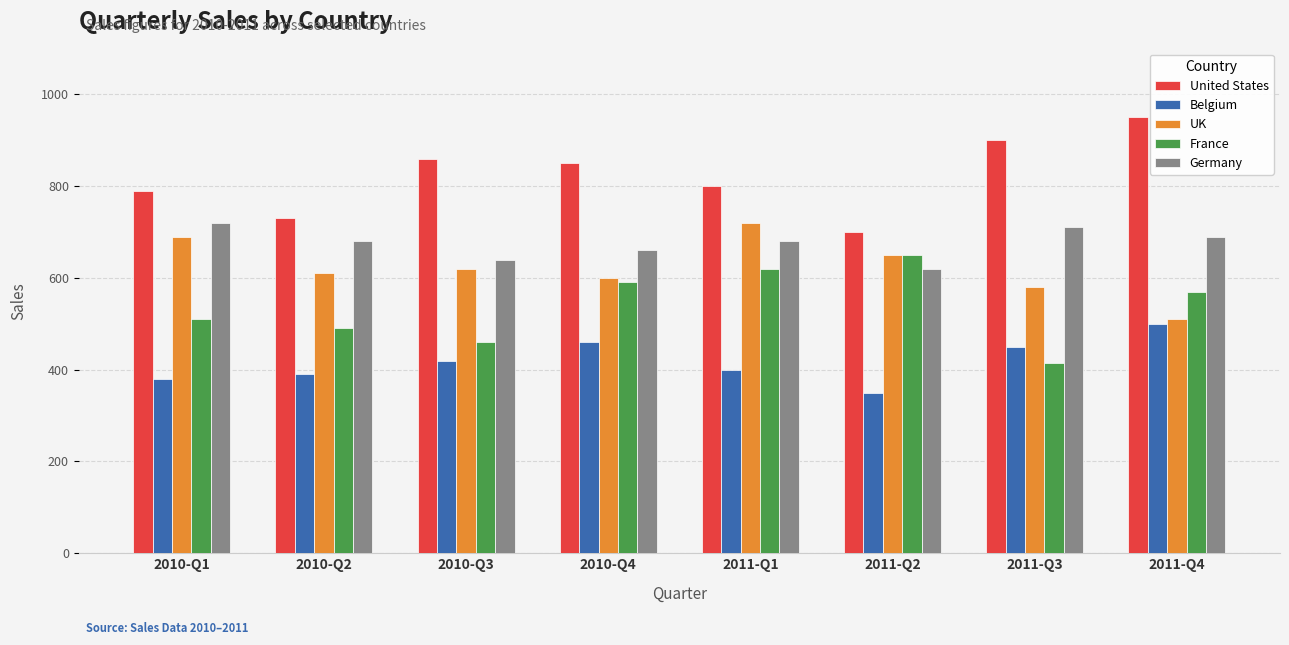

What is the spread (max minus min) of values at 2010-Q3?

440